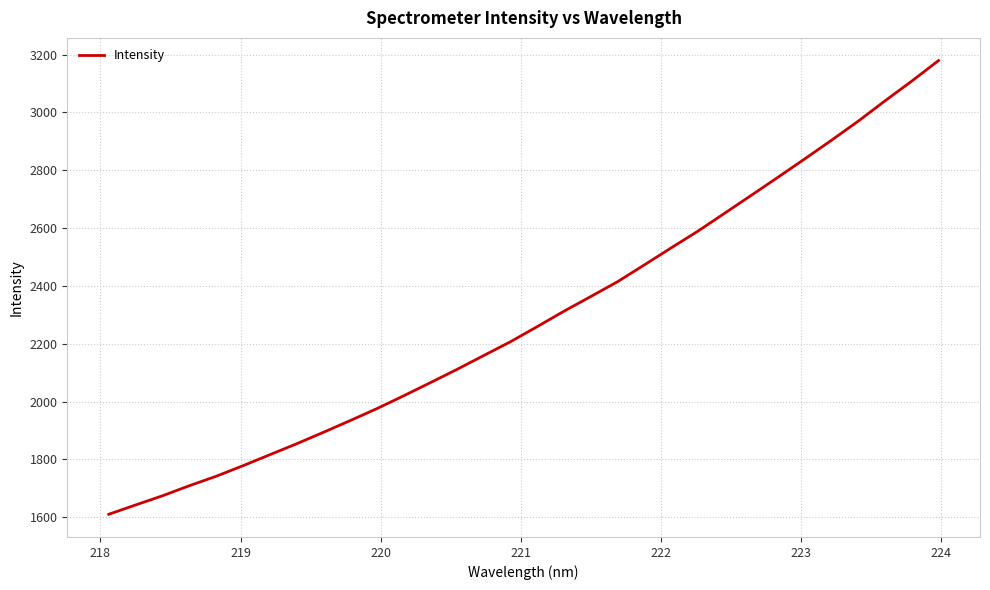

What is the difference between the maximum and minimum values?

1569.6